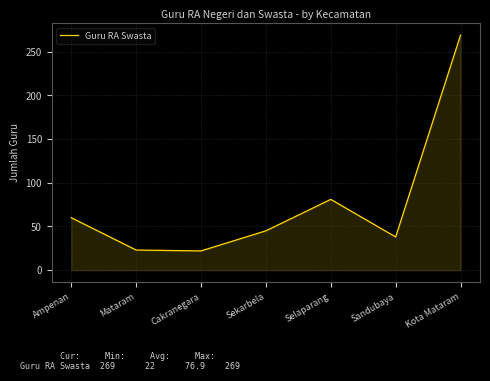

Where is the first local maximum?

Selaparang